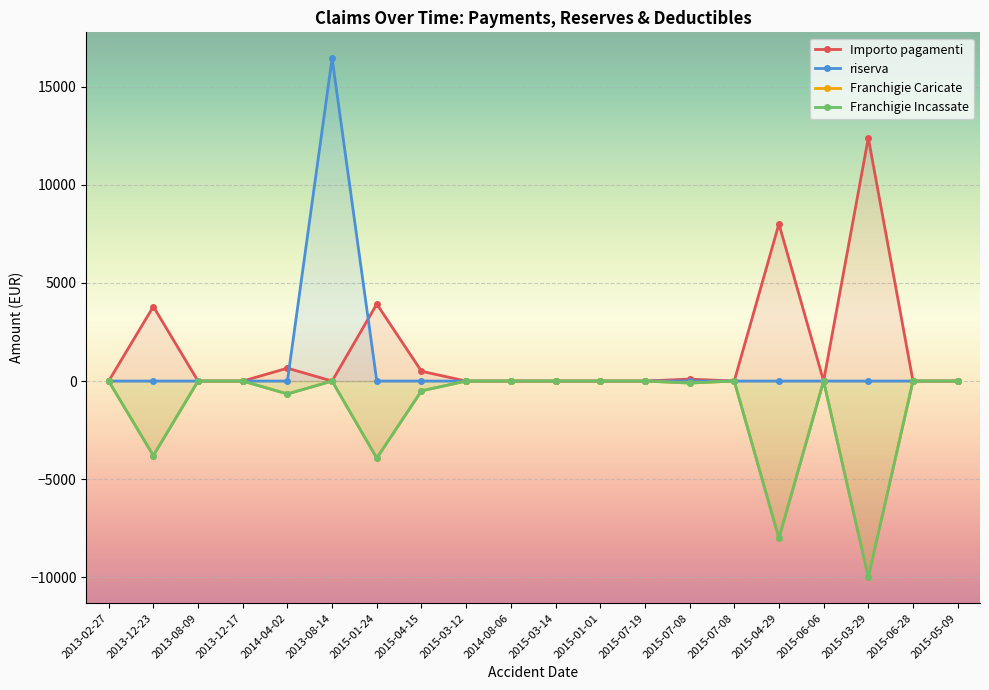

True or false: Importo pagamenti and Franchigie Caricate intersect in this chart.

False